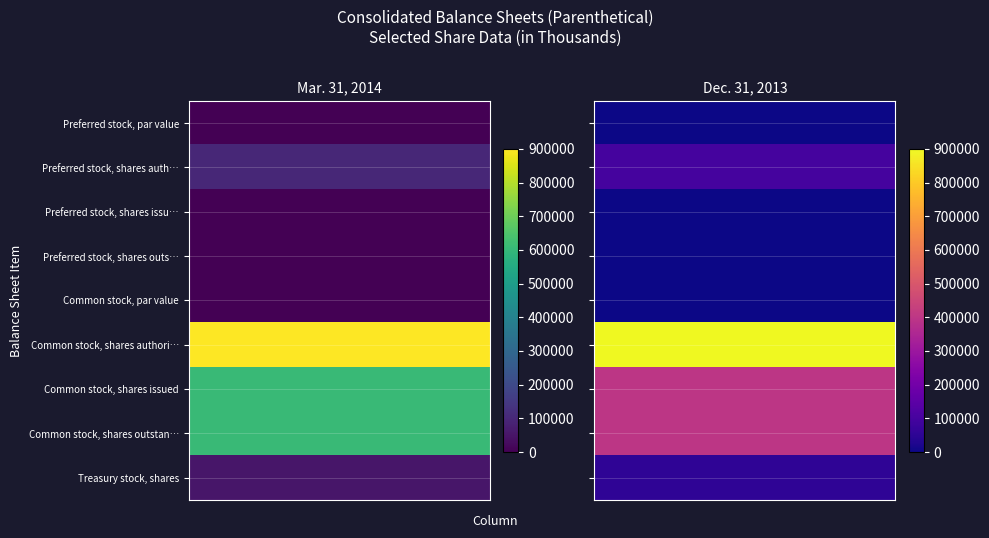

What is the average value of the Common stock, shares outstanding series?

505430